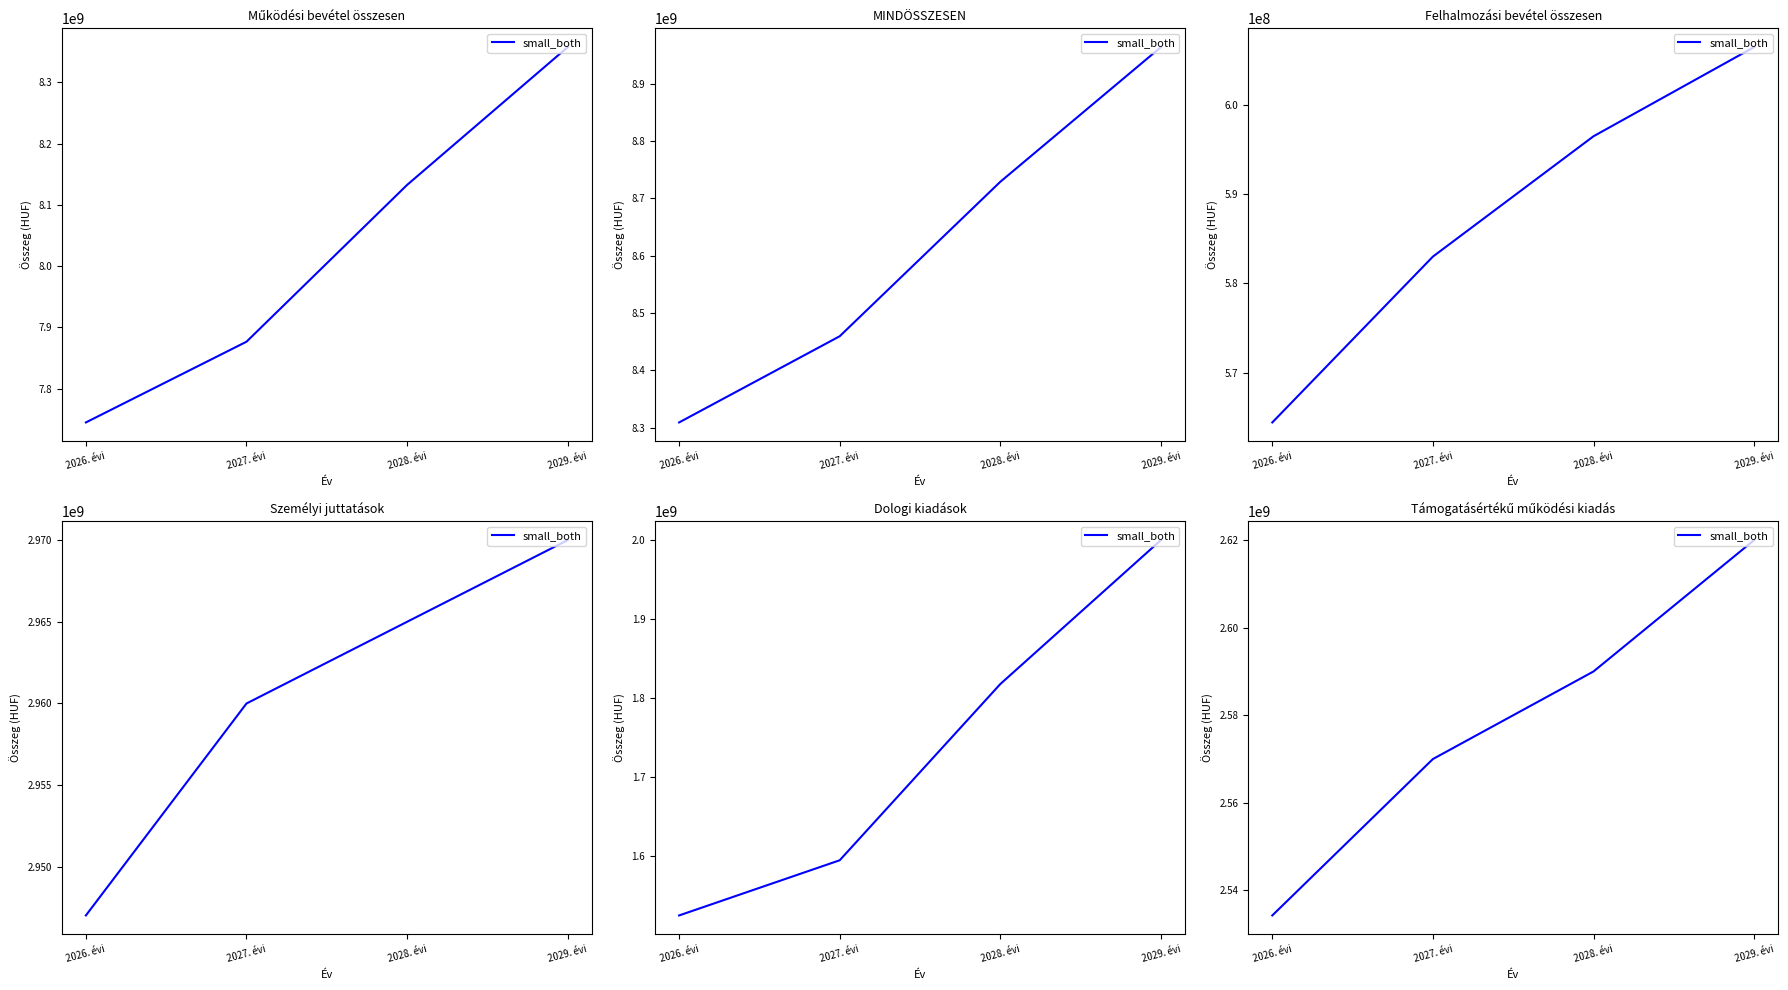

At which label is the value closest to 2577139335?

2027. évi